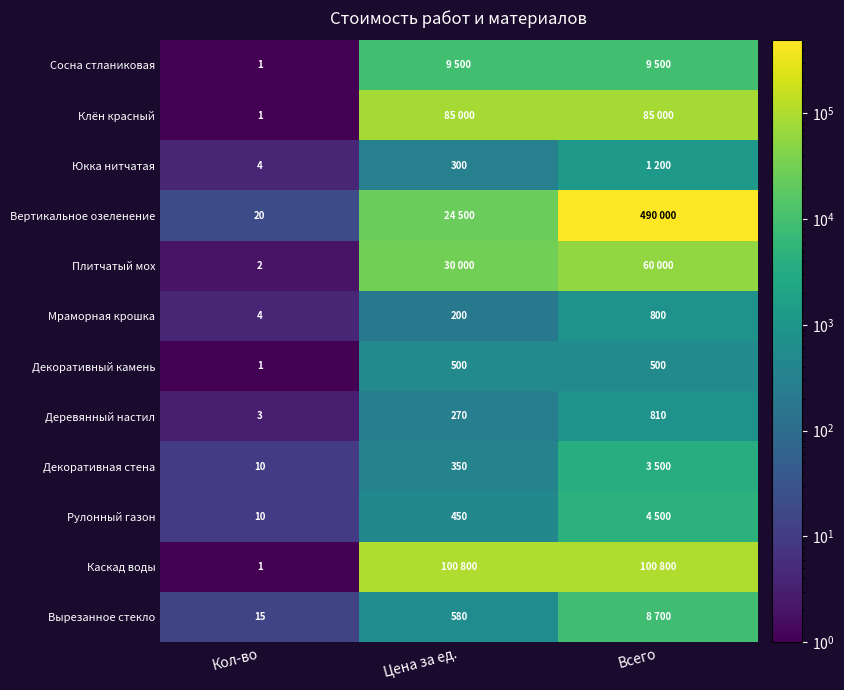

The Каскад воды series shows 0 at Кол-во. True or false?

False